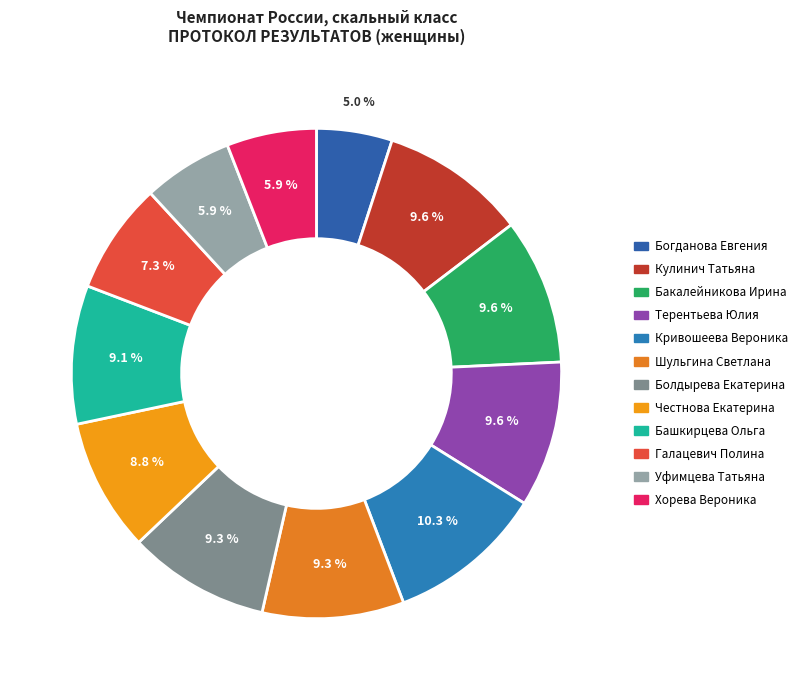

How many slices are in this pie chart?

12